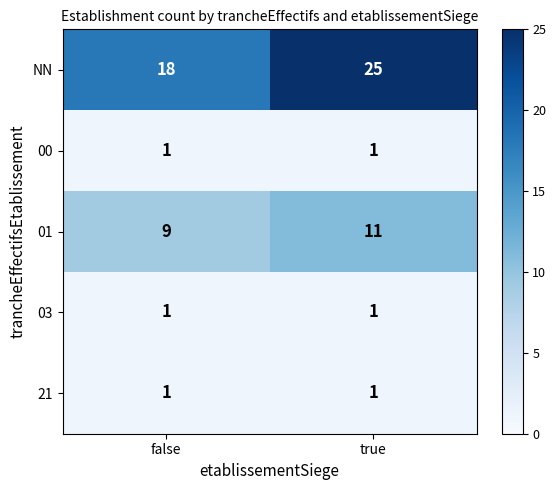

What is the average value of the NN series?

22